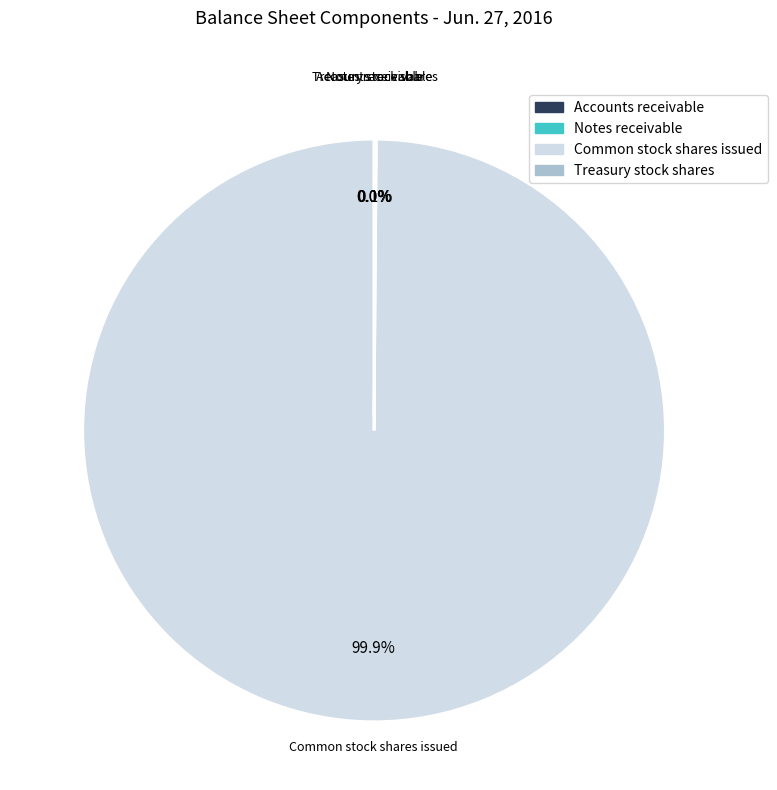

Does Common stock shares issued account for over 50% of the chart?

Yes